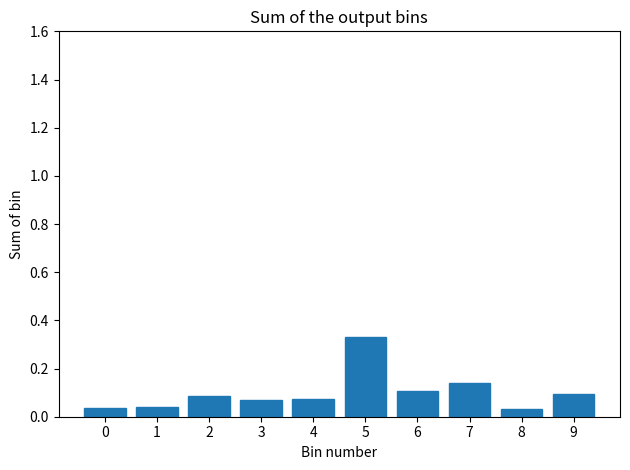

At which category does the chart reach its peak across all series?

5